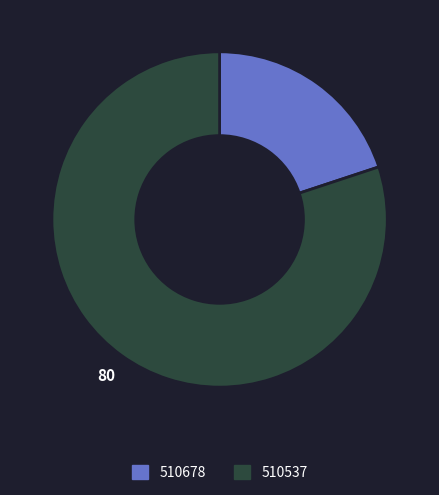

Count the number of slices in the pie.

2